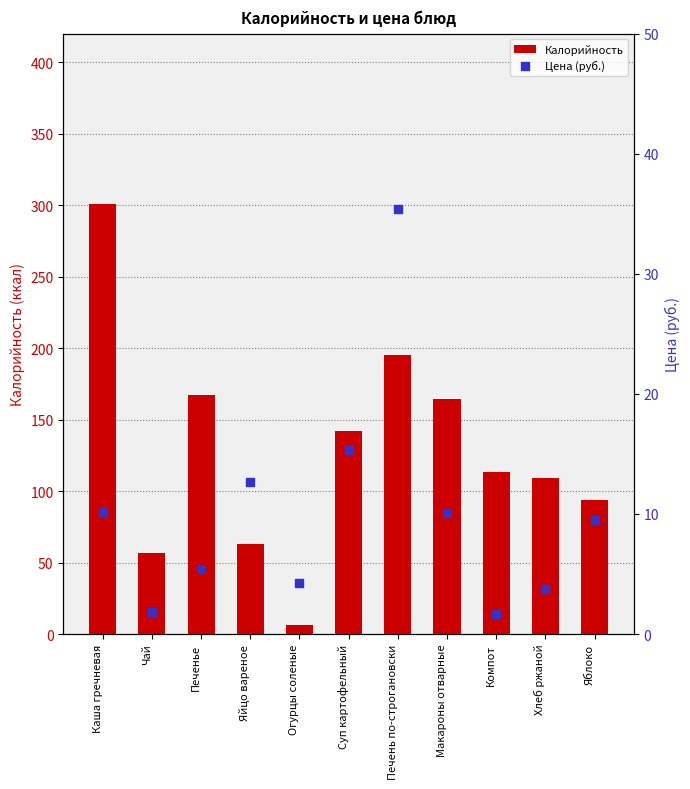

Which series has the largest total across all categories?

Калорийность